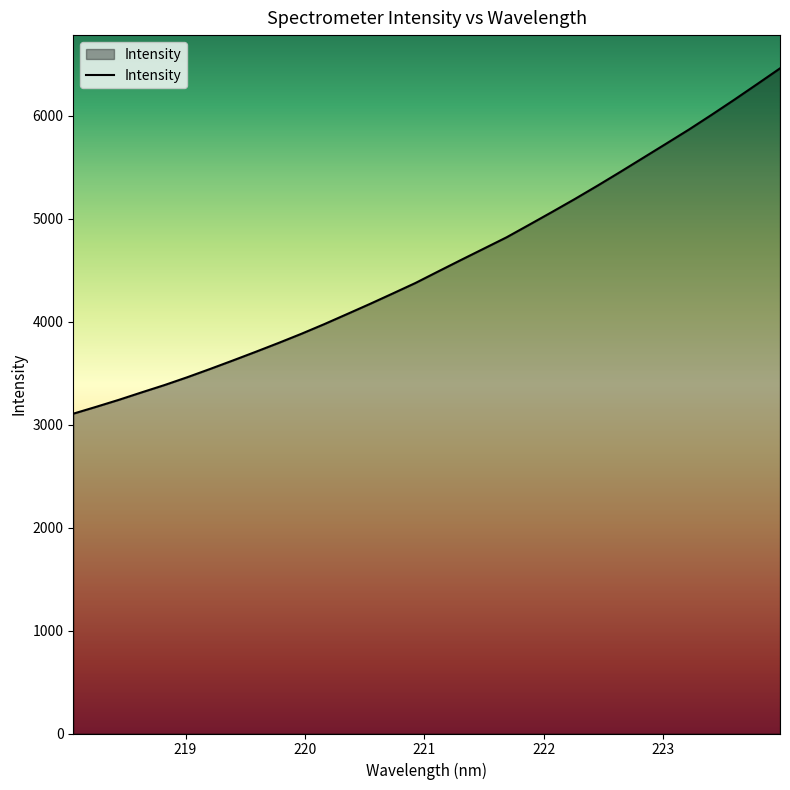

What is the smallest value displayed?

3105.1